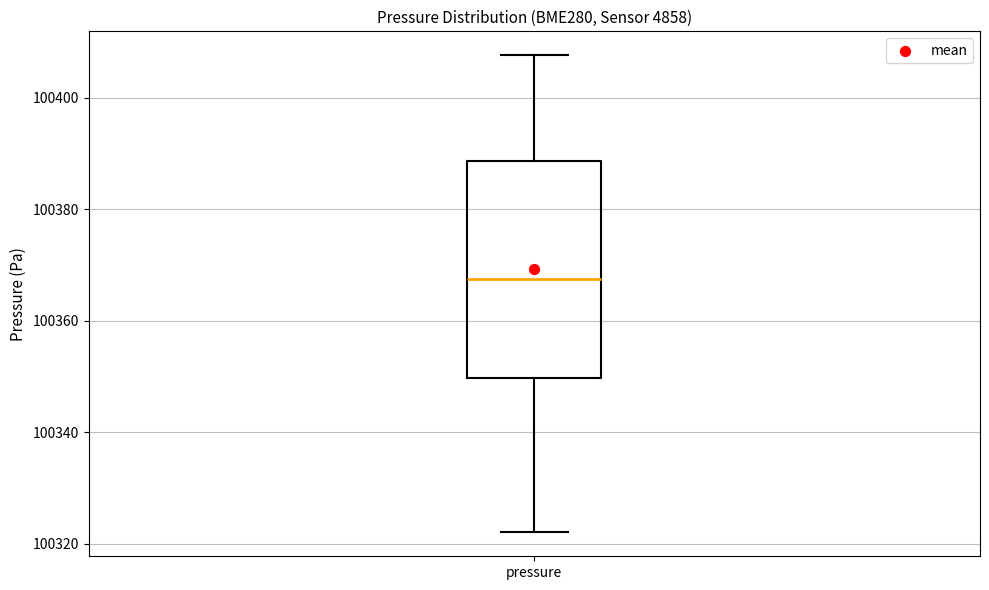

Read this box plot against the y-axis: the position of the median line, the range covered by the box, and the ends of both whiskers. The values are not printed on the chart, so give them approximately, as read against the axis.

median 100368, box 100350 to 100388, whiskers 100322 to 100408